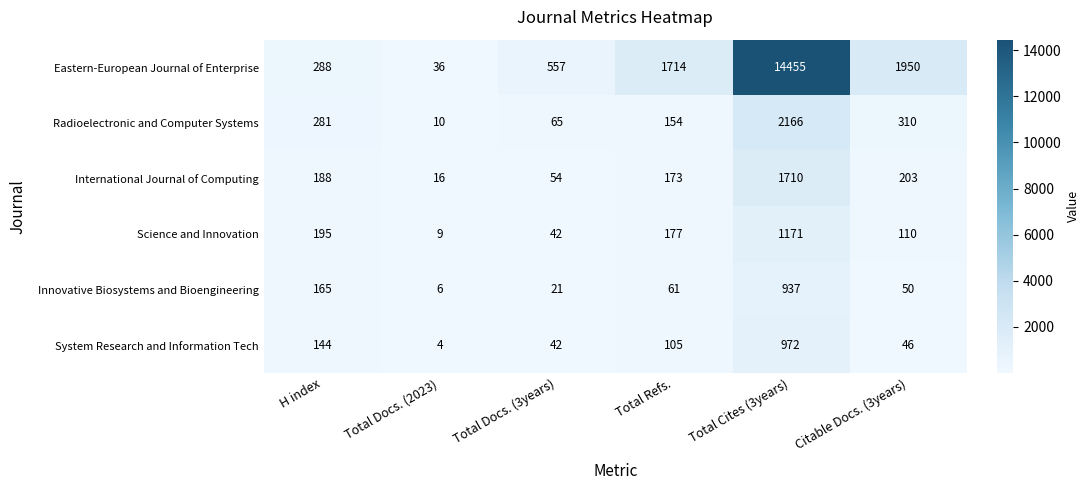

Read the Eastern-European Journal of Enterprise value at Total Refs..

1714